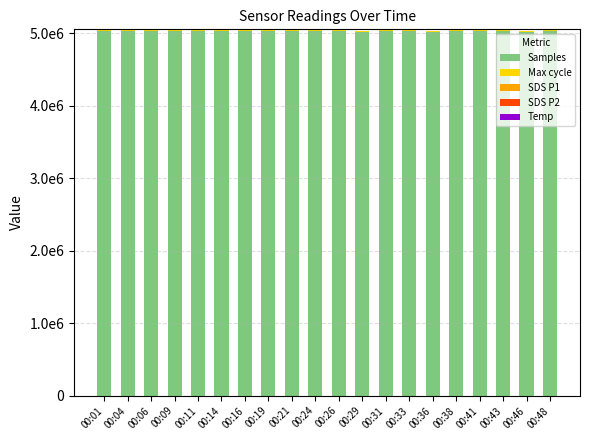

At 00:48, list the series in order from smallest to largest.

Temp, SDS P2, SDS P1, Max cycle, Samples